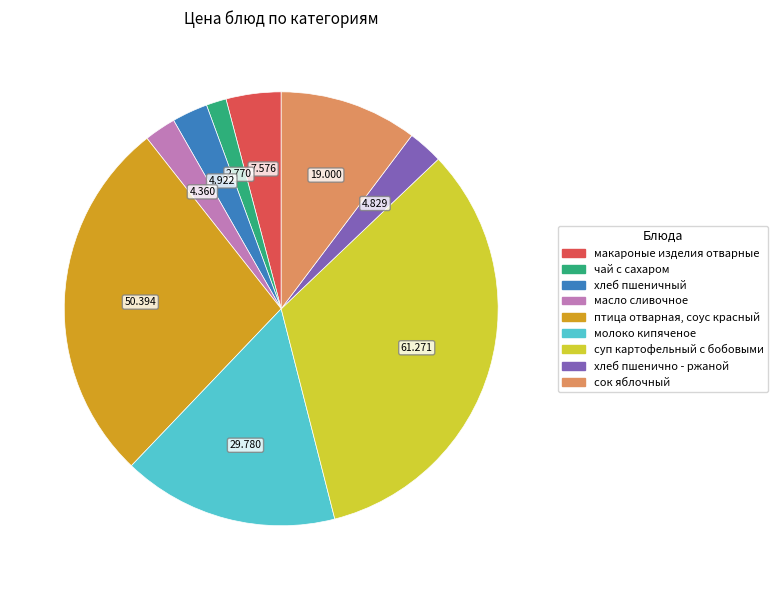

Which has a higher value, чай с сахаром or хлеб пшенично - ржаной?

хлеб пшенично - ржаной